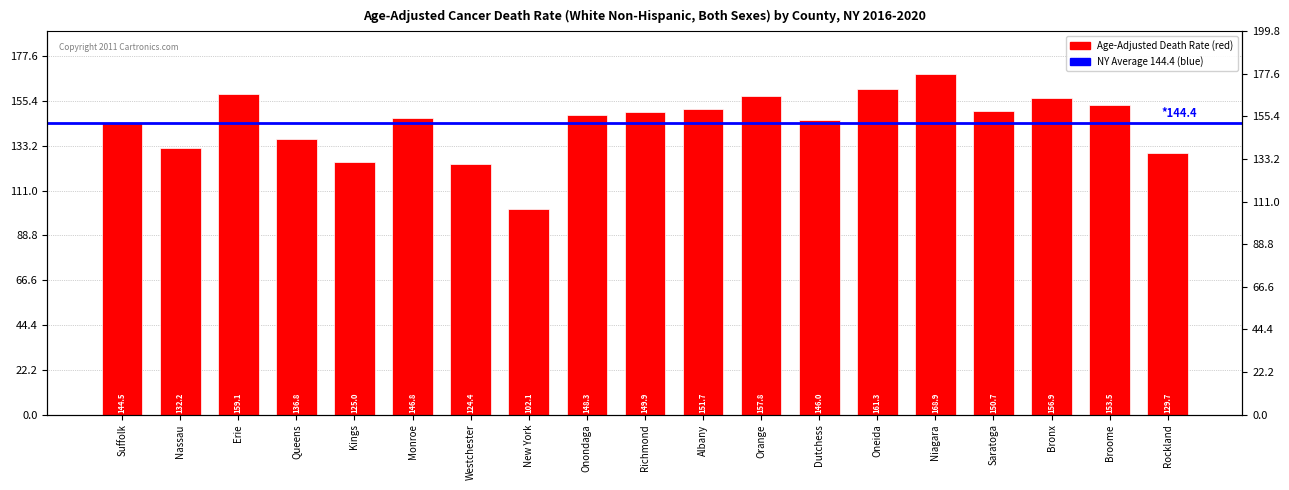

Which has a higher value, Richmond or Albany?

Albany